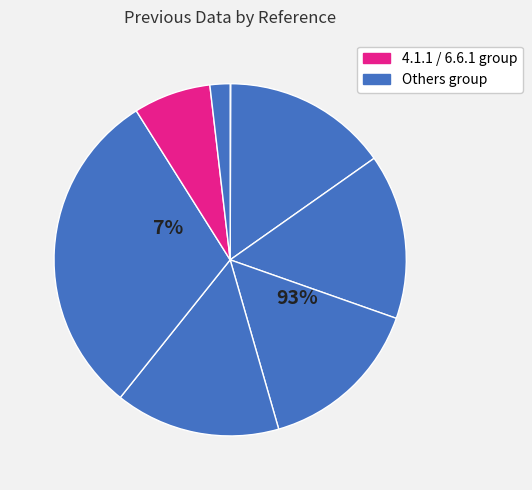

Is 4.1.5 the majority of the pie?

No